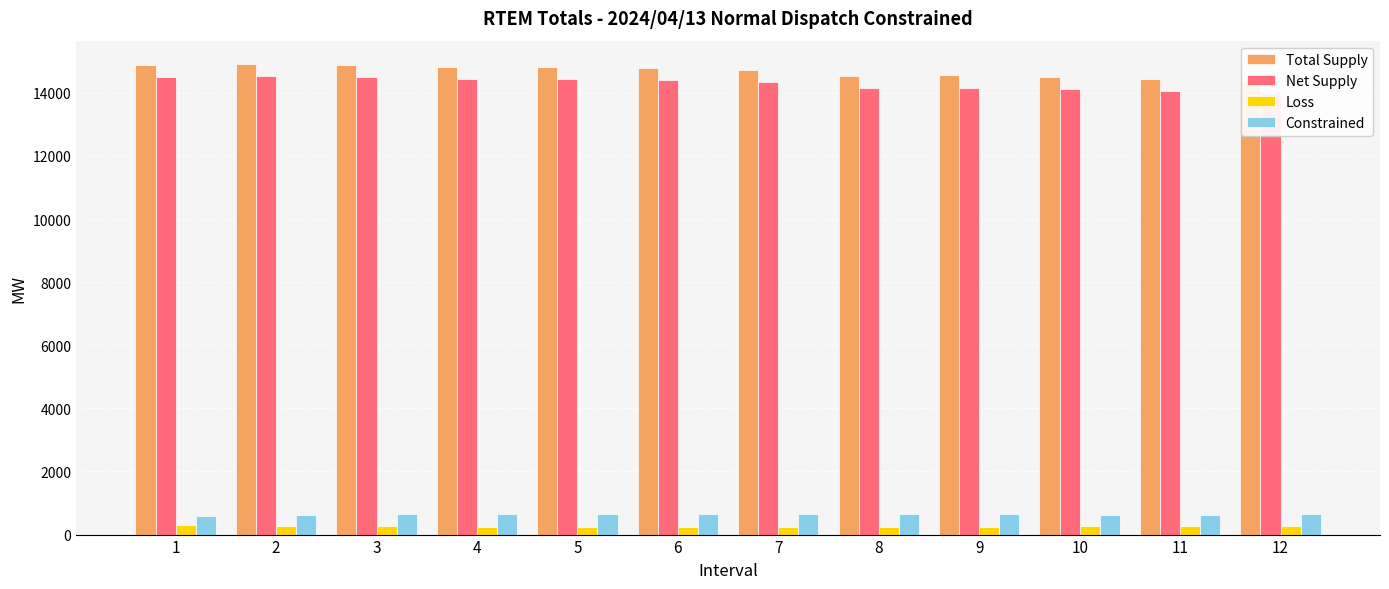

Which category has the highest value across all series?

2